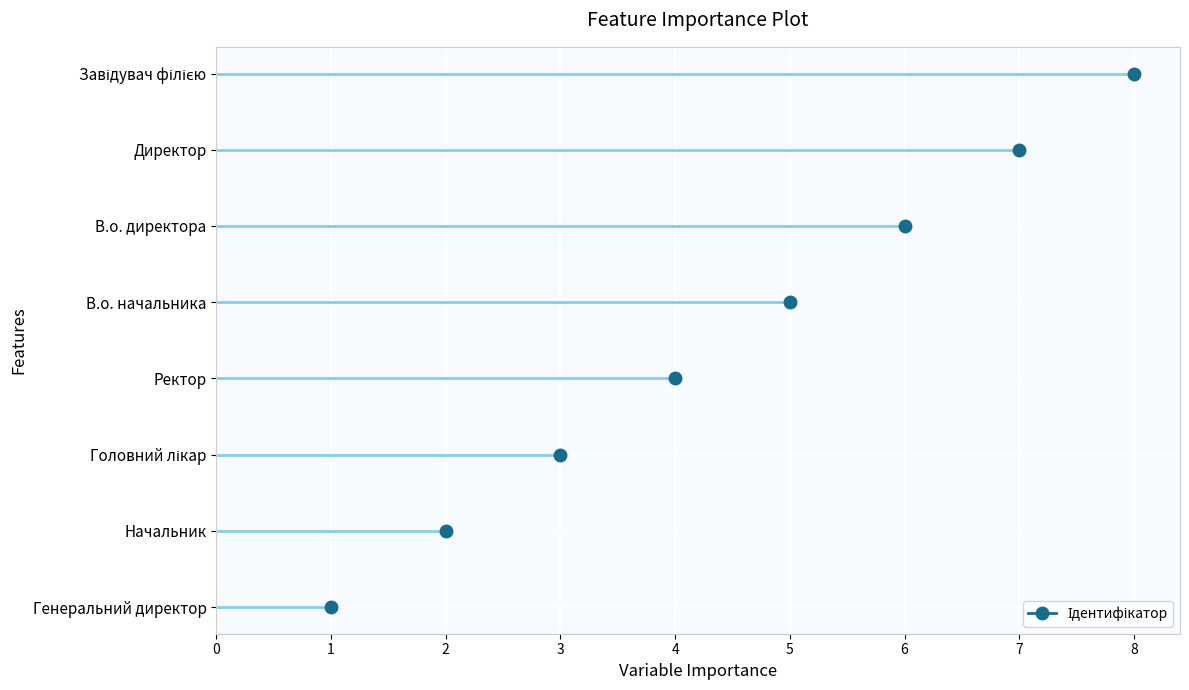

The chart shows a value of 8 at Завідувач філією. True or false?

True